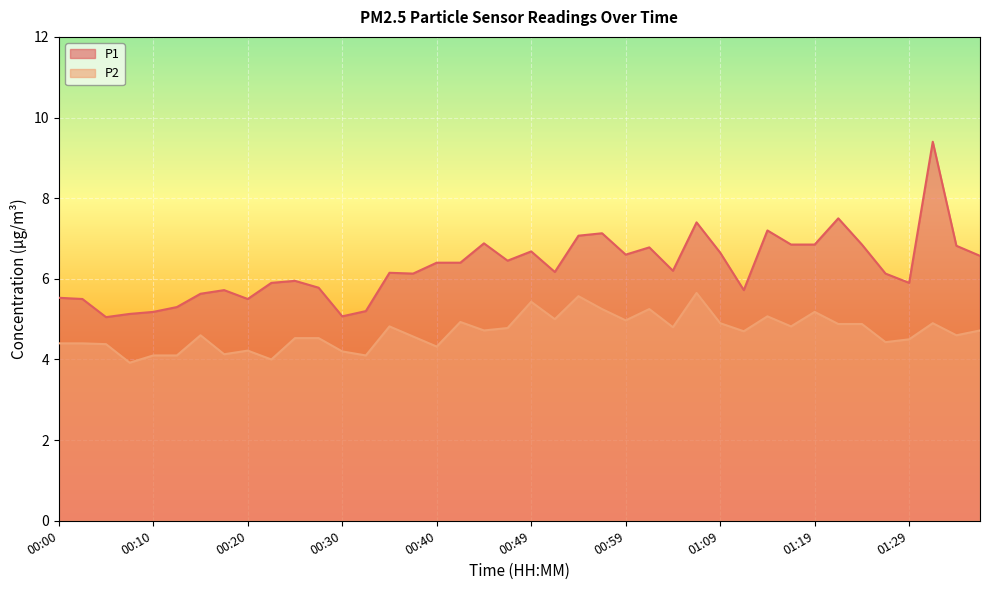

Which series changed the most between 00:35 and 00:57?

P1